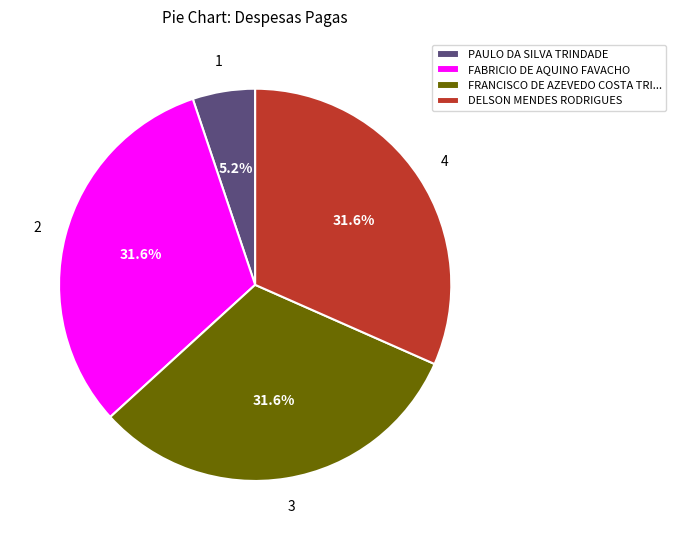

What is the ratio of the value at FABRICIO DE AQUINO FAVACHO to the value at DELSON MENDES RODRIGUES?

1.0